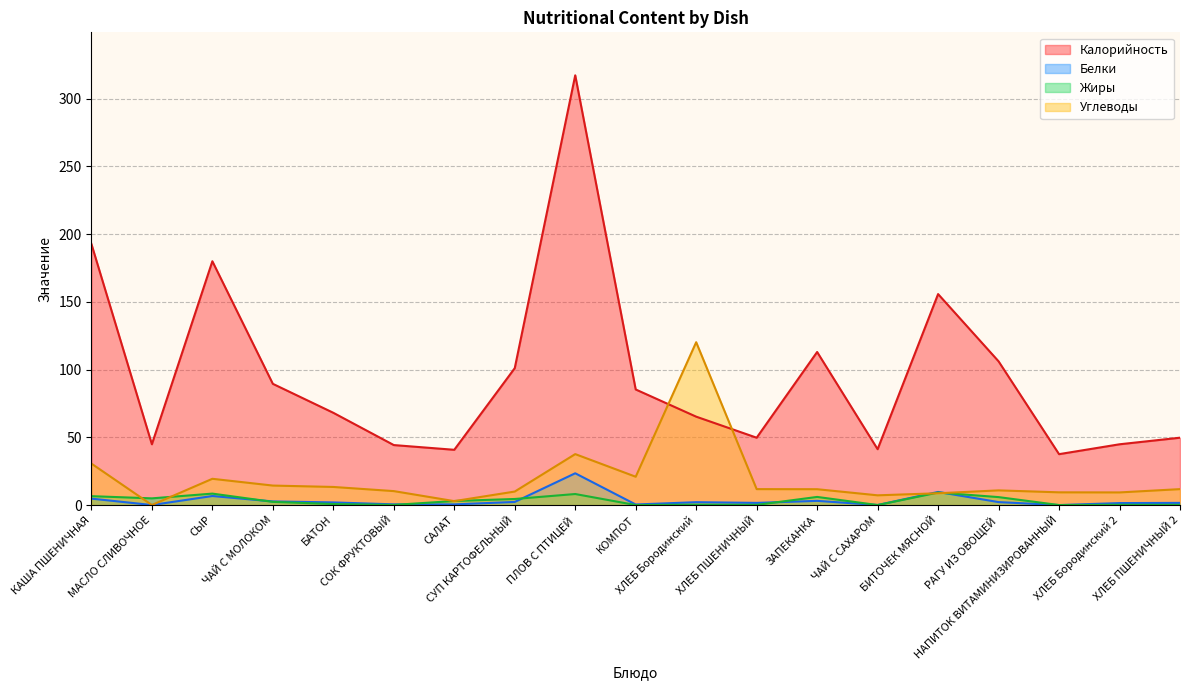

Reading left to right, transcribe all the data shown in this chart.

Калорийность: КАША ПШЕНИЧНАЯ=192.8	МАСЛО СЛИВОЧНОЕ=44.9	СЫР=180.0	ЧАЙ С МОЛОКОМ=89.5	БАТОН=68.1	СОК ФРУКТОВЫЙ=44.3	САЛАТ=40.8	СУП КАРТОФЕЛЬНЫЙ=101.1	ПЛОВ С ПТИЦЕЙ=317.3	КОМПОТ=85.3	ХЛЕБ Бородинский=65.3	ХЛЕБ ПШЕНИЧНЫЙ=49.7	ЗАПЕКАНКА=113.0	ЧАЙ С САХАРОМ=41.2	БИТОЧЕК МЯСНОЙ=155.8	РАГУ ИЗ ОВОЩЕЙ=106.1	НАПИТОК ВИТАМИНИЗИРОВАННЫЙ=37.6	ХЛЕБ Бородинский 2=44.9	ХЛЕБ ПШЕНИЧНЫЙ 2=49.7
Белки: КАША ПШЕНИЧНАЯ=4.7	МАСЛО СЛИВОЧНОЕ=0.0	СЫР=6.7	ЧАЙ С МОЛОКОМ=2.7	БАТОН=1.9	СОК ФРУКТОВЫЙ=0.5	САЛАТ=0.5	СУП КАРТОФЕЛЬНЫЙ=2.3	ПЛОВ С ПТИЦЕЙ=23.5	КОМПОТ=0.4	ХЛЕБ Бородинский=2.1	ХЛЕБ ПШЕНИЧНЫЙ=1.6	ЗАПЕКАНКА=3.1	ЧАЙ С САХАРОМ=0.1	БИТОЧЕК МЯСНОЙ=9.7	РАГУ ИЗ ОВОЩЕЙ=2.2	НАПИТОК ВИТАМИНИЗИРОВАННЫЙ=0.0	ХЛЕБ Бородинский 2=1.5	ХЛЕБ ПШЕНИЧНЫЙ 2=1.6
Жиры: КАША ПШЕНИЧНАЯ=6.6	МАСЛО СЛИВОЧНОЕ=4.9	СЫР=8.4	ЧАЙ С МОЛОКОМ=2.4	БАТОН=0.8	СОК ФРУКТОВЫЙ=0.1	САЛАТ=3.0	СУП КАРТОФЕЛЬНЫЙ=4.5	ПЛОВ С ПТИЦЕЙ=8.1	КОМПОТ=0.0	ХЛЕБ Бородинский=0.3	ХЛЕБ ПШЕНИЧНЫЙ=0.1	ЗАПЕКАНКА=6.0	ЧАЙ С САХАРОМ=0.0	БИТОЧЕК МЯСНОЙ=9.2	РАГУ ИЗ ОВОЩЕЙ=5.9	НАПИТОК ВИТАМИНИЗИРОВАННЫЙ=0.0	ХЛЕБ Бородинский 2=0.2	ХЛЕБ ПШЕНИЧНЫЙ 2=0.1
Углеводы: КАША ПШЕНИЧНАЯ=30.6	МАСЛО СЛИВОЧНОЕ=0.0	СЫР=19.4	ЧАЙ С МОЛОКОМ=14.4	БАТОН=13.4	СОК ФРУКТОВЫЙ=10.3	САЛАТ=2.9	СУП КАРТОФЕЛЬНЫЙ=10.0	ПЛОВ С ПТИЦЕЙ=37.6	КОМПОТ=20.9	ХЛЕБ Бородинский=120.2	ХЛЕБ ПШЕНИЧНЫЙ=11.8	ЗАПЕКАНКА=11.7	ЧАЙ С САХАРОМ=7.2	БИТОЧЕК МЯСНОЙ=8.7	РАГУ ИЗ ОВОЩЕЙ=10.8	НАПИТОК ВИТАМИНИЗИРОВАННЫЙ=9.4	ХЛЕБ Бородинский 2=9.3	ХЛЕБ ПШЕНИЧНЫЙ 2=11.8